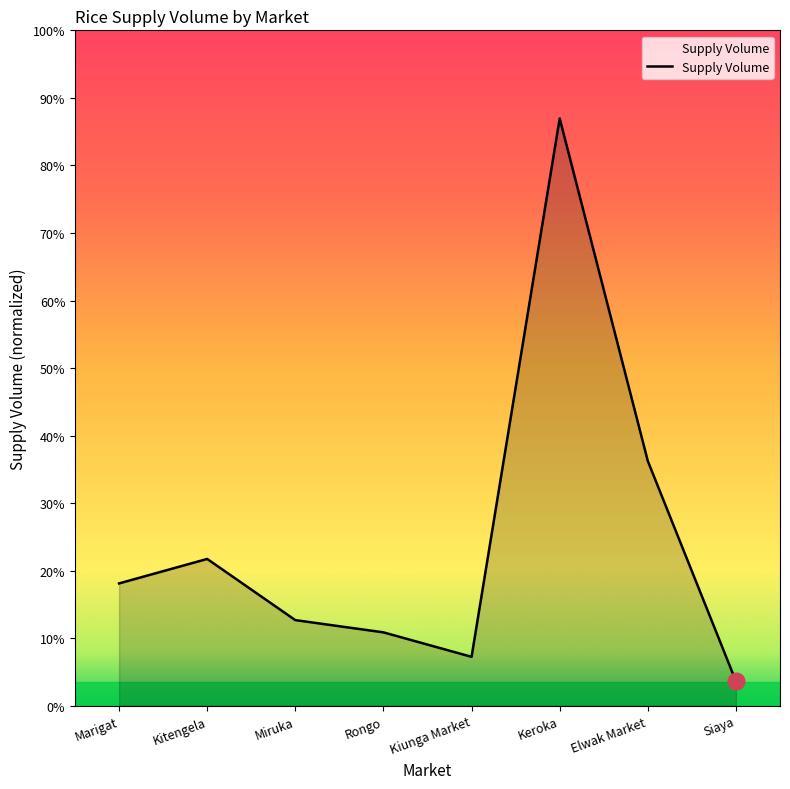

What is the ratio of the value at Siaya to the value at Kiunga Market?

0.5